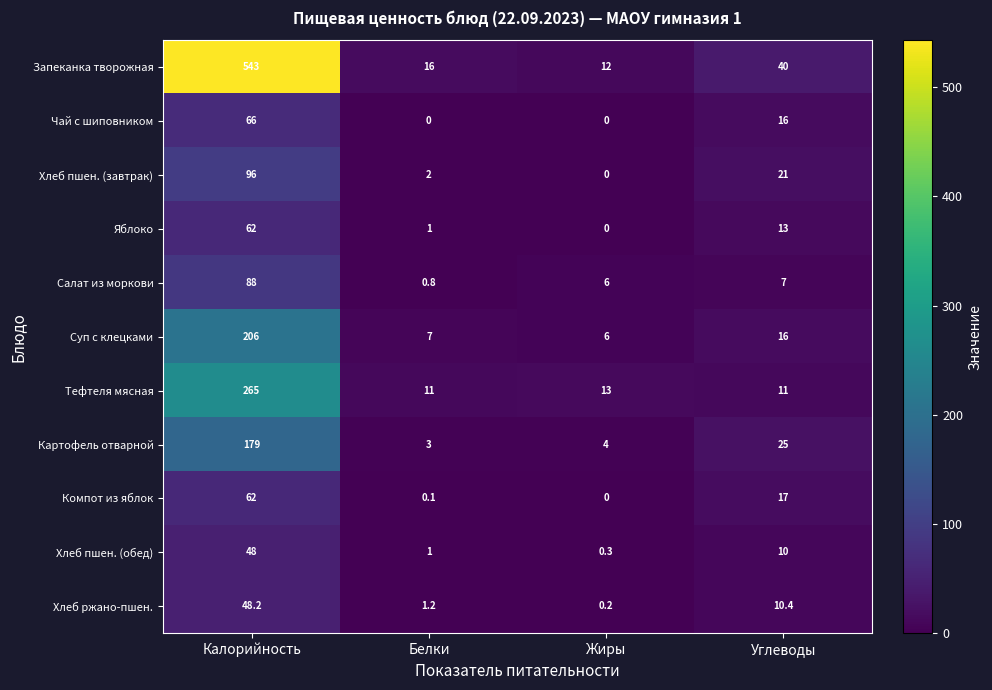

At which label does Хлеб ржано-пшен. reach its peak?

Калорийность